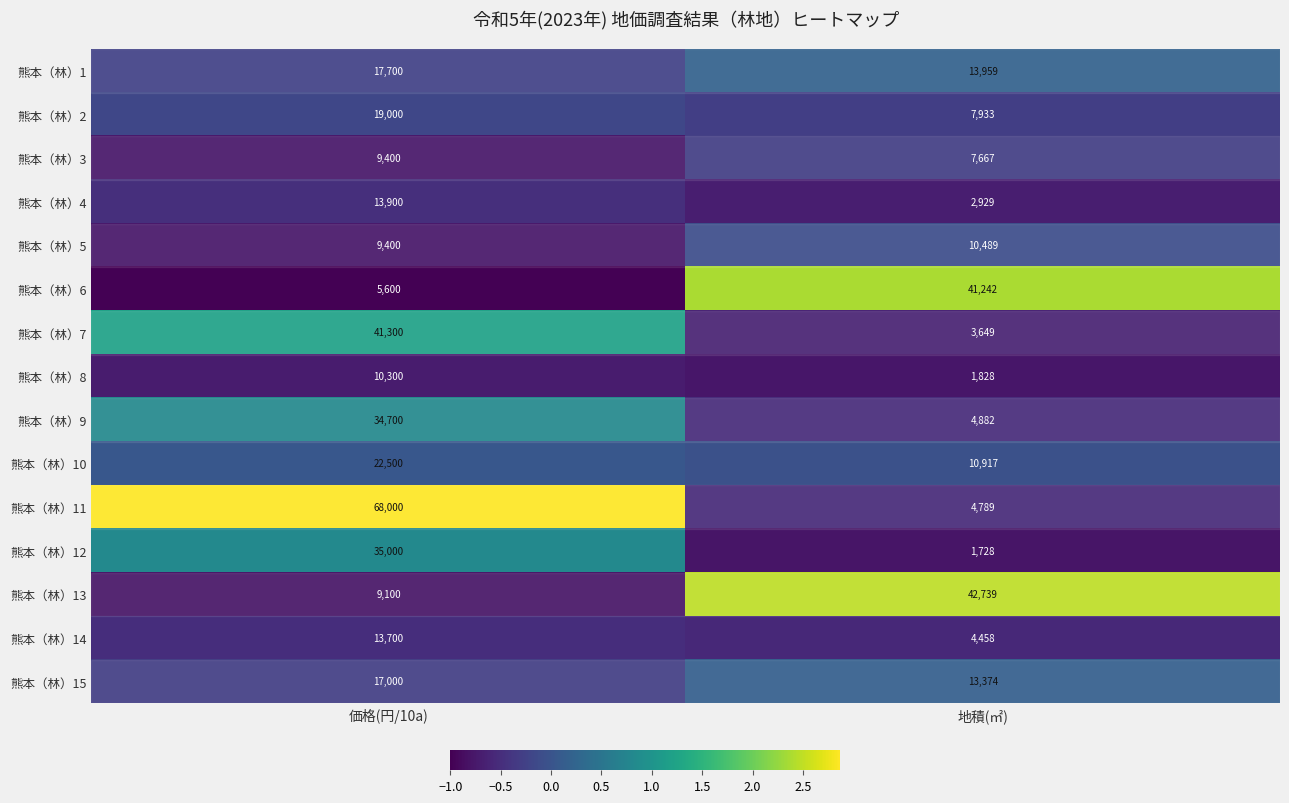

Is it true that 熊本（林）14 equals 4458 at 地積(㎡)?

True